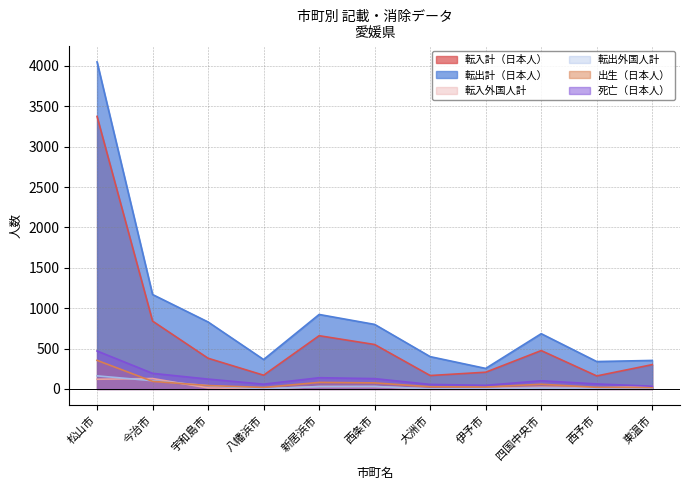

The value of 出生（日本人） at 四国中央市 is 58. True or false?

True